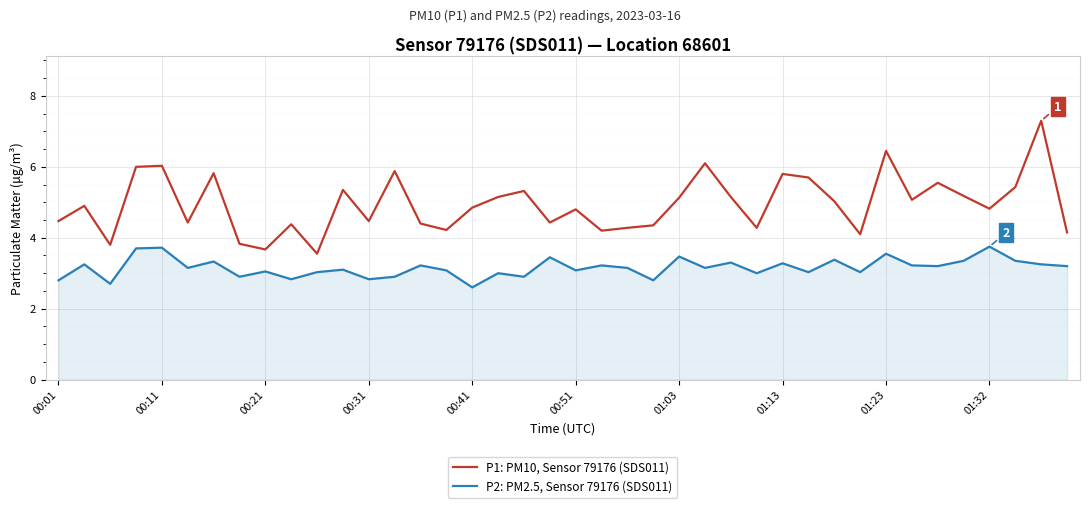

What is the smallest value displayed?

2.6